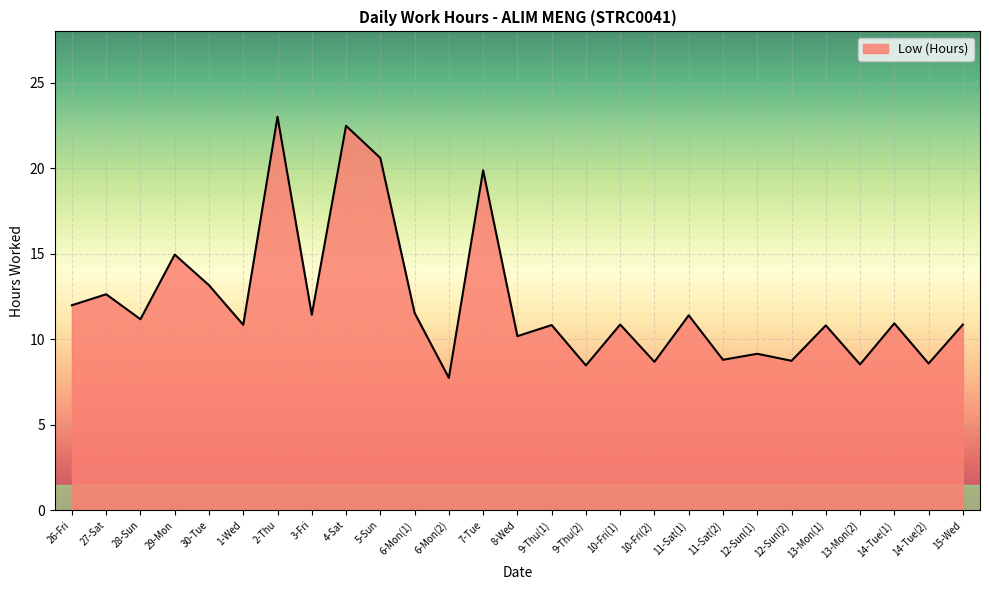

At which label is the value closest to 15?

29-Mon